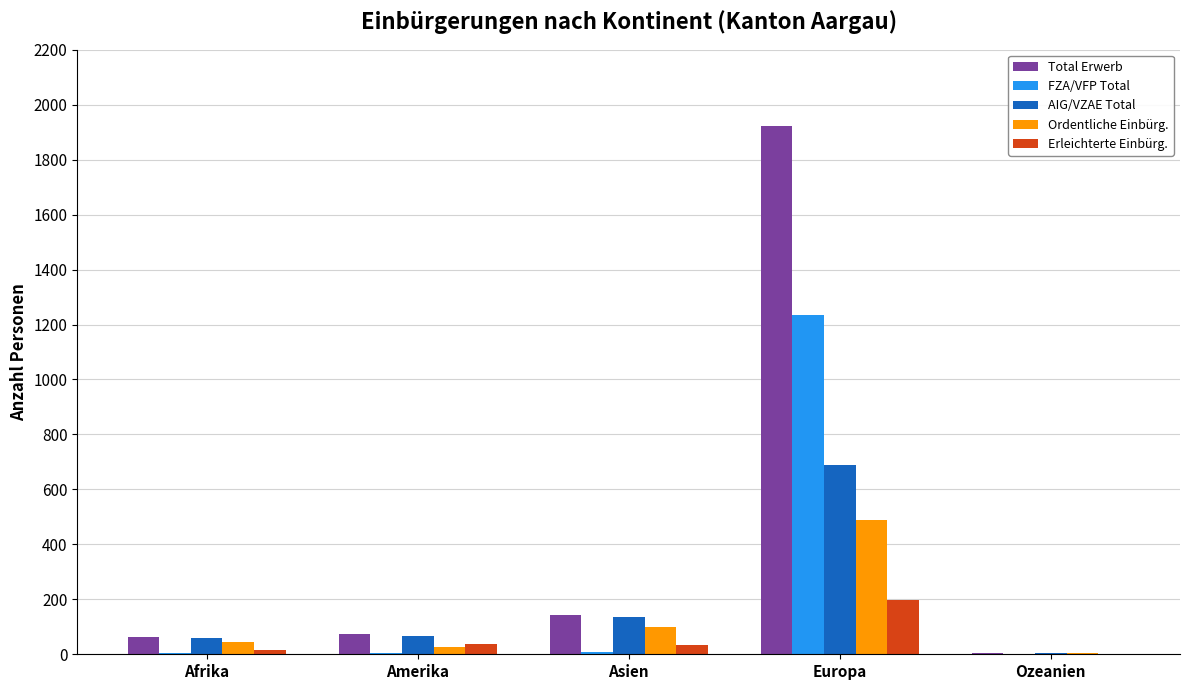

What is the sum of all Erleichterte Einbürg. values?

288